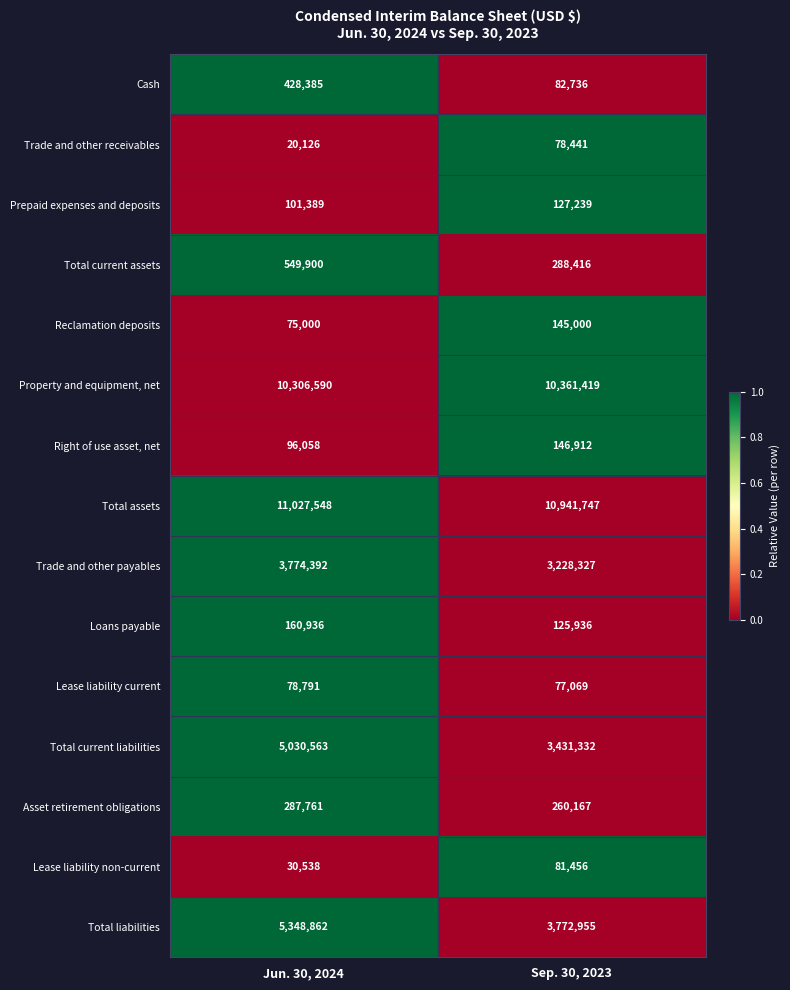

Which series has the largest total across all categories?

Total assets